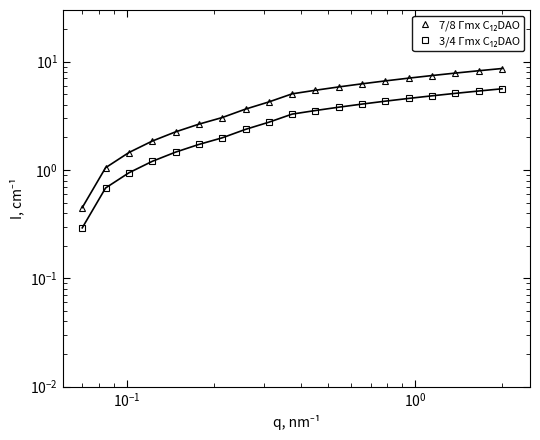

Is the value of 3/4 Γmx C₁₂DAO at 13 greater than the value of 7/8 Γmx C₁₂DAO at 9?

No